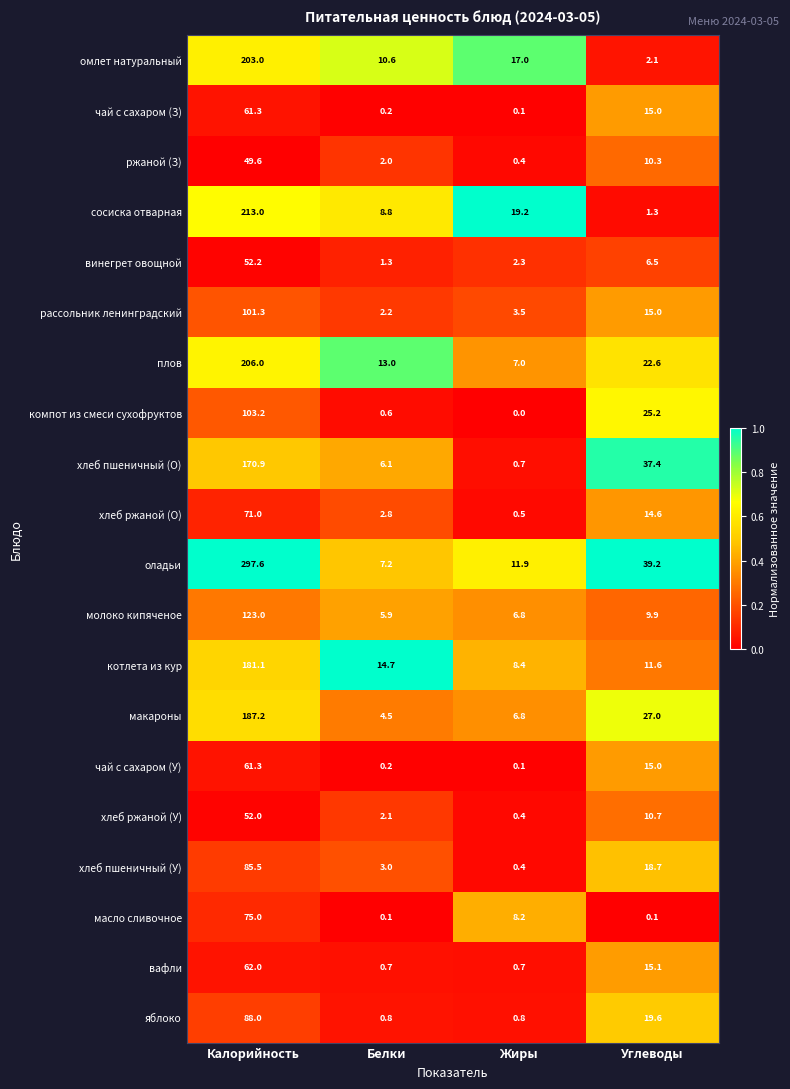

What is the average value of the оладьи series?

89.0